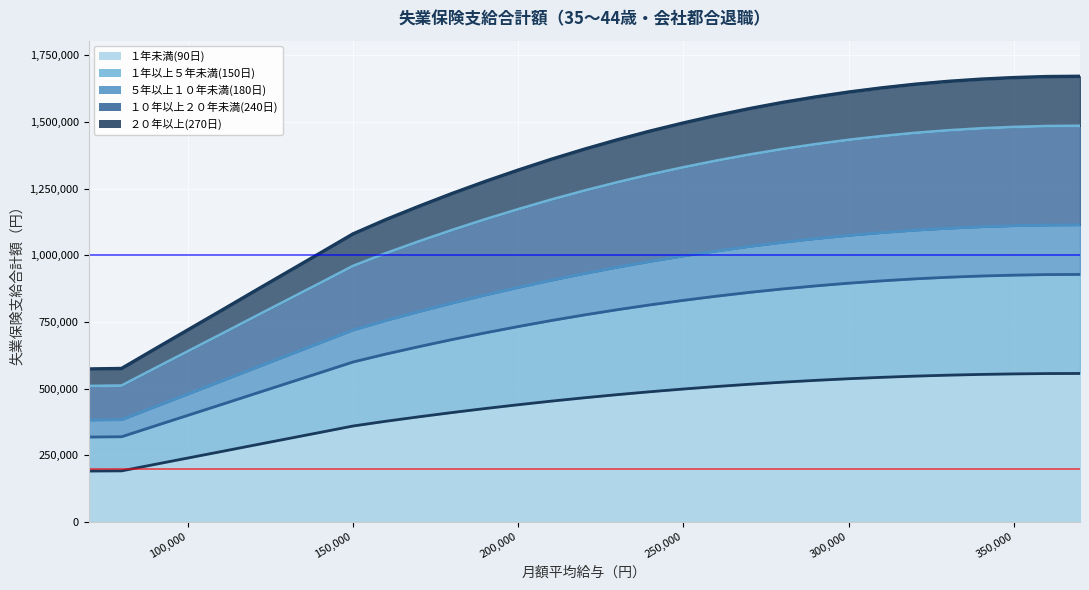

Reading left to right, extract all data points from this chart.

１年未満(90日): 70000=191250	80000=191880	90000=216000	100000=239940	110000=263880	120000=288000	130000=311940	140000=335880	150000=360000	160000=378000	170000=394650	180000=410580	190000=425610	200000=439830	210000=453330	220000=465930	230000=477720	240000=488700	250000=498780	260000=508140	270000=516690	280000=524430	290000=531270	300000=537390	310000=542610	320000=547110	330000=550710	340000=553500	350000=555480	360000=556740	370000=557100
１年以上５年未満(150日): 70000=318750	80000=319800	90000=360000	100000=399900	110000=439800	120000=480000	130000=519900	140000=559800	150000=600000	160000=630000	170000=657750	180000=684300	190000=709350	200000=733050	210000=755550	220000=776550	230000=796200	240000=814500	250000=831300	260000=846900	270000=861150	280000=874050	290000=885450	300000=895650	310000=904350	320000=911850	330000=917850	340000=922500	350000=925800	360000=927900	370000=928500
５年以上１０年未満(180日): 70000=382500	80000=383760	90000=432000	100000=479880	110000=527760	120000=576000	130000=623880	140000=671760	150000=720000	160000=756000	170000=789300	180000=821160	190000=851220	200000=879660	210000=906660	220000=931860	230000=955440	240000=977400	250000=997560	260000=1016280	270000=1033380	280000=1048860	290000=1062540	300000=1074780	310000=1085220	320000=1094220	330000=1101420	340000=1107000	350000=1110960	360000=1113480	370000=1114200
１０年以上２０年未満(240日): 70000=510000	80000=511680	90000=576000	100000=639840	110000=703680	120000=768000	130000=831840	140000=895680	150000=960000	160000=1008000	170000=1052400	180000=1094880	190000=1134960	200000=1172880	210000=1208880	220000=1242480	230000=1273920	240000=1303200	250000=1330080	260000=1355040	270000=1377840	280000=1398480	290000=1416720	300000=1433040	310000=1446960	320000=1458960	330000=1468560	340000=1476000	350000=1481280	360000=1484640	370000=1485600
２０年以上(270日): 70000=573750	80000=575640	90000=648000	100000=719820	110000=791640	120000=864000	130000=935820	140000=1007640	150000=1080000	160000=1134000	170000=1183950	180000=1231740	190000=1276830	200000=1319490	210000=1359990	220000=1397790	230000=1433160	240000=1466100	250000=1496340	260000=1524420	270000=1550070	280000=1573290	290000=1593810	300000=1612170	310000=1627830	320000=1641330	330000=1652130	340000=1660500	350000=1666440	360000=1670220	370000=1671300